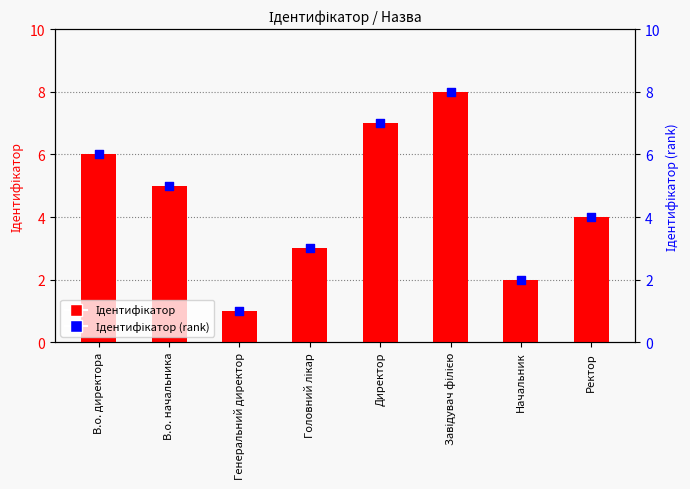

Which series has the widest spread of Y values?

Ідентифікатор